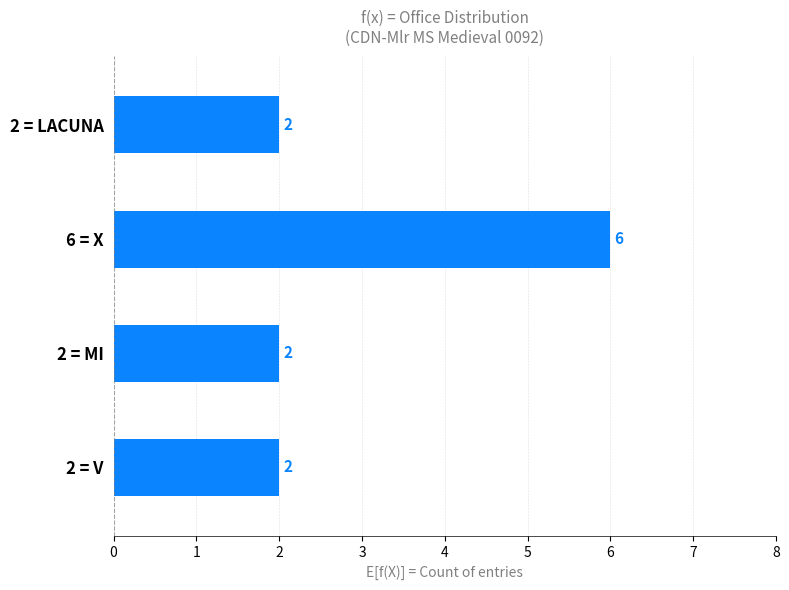

Which category has the highest value across all series?

6 = X